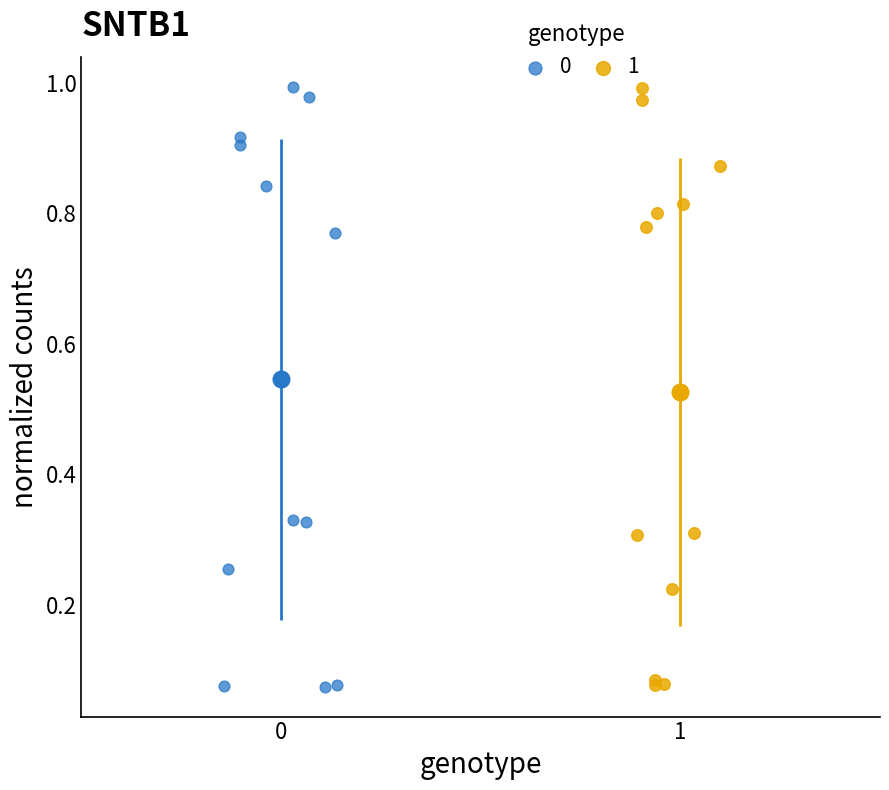

What are all the series names shown in the legend?

0, 1